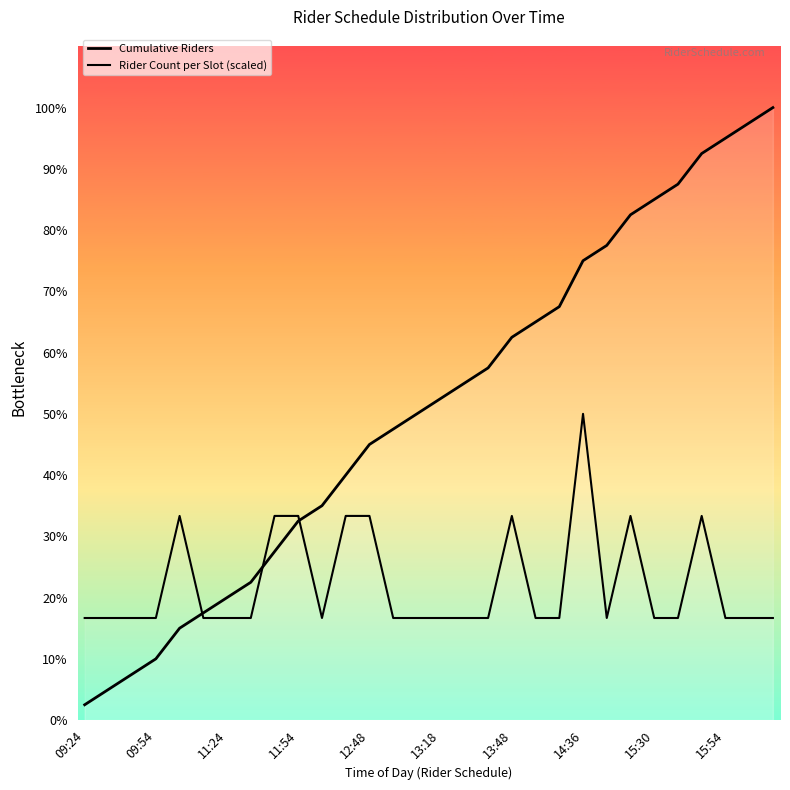

Rank the series by their maximum value, from highest to lowest.

Cumulative Riders, Rider Count per Slot (scaled)